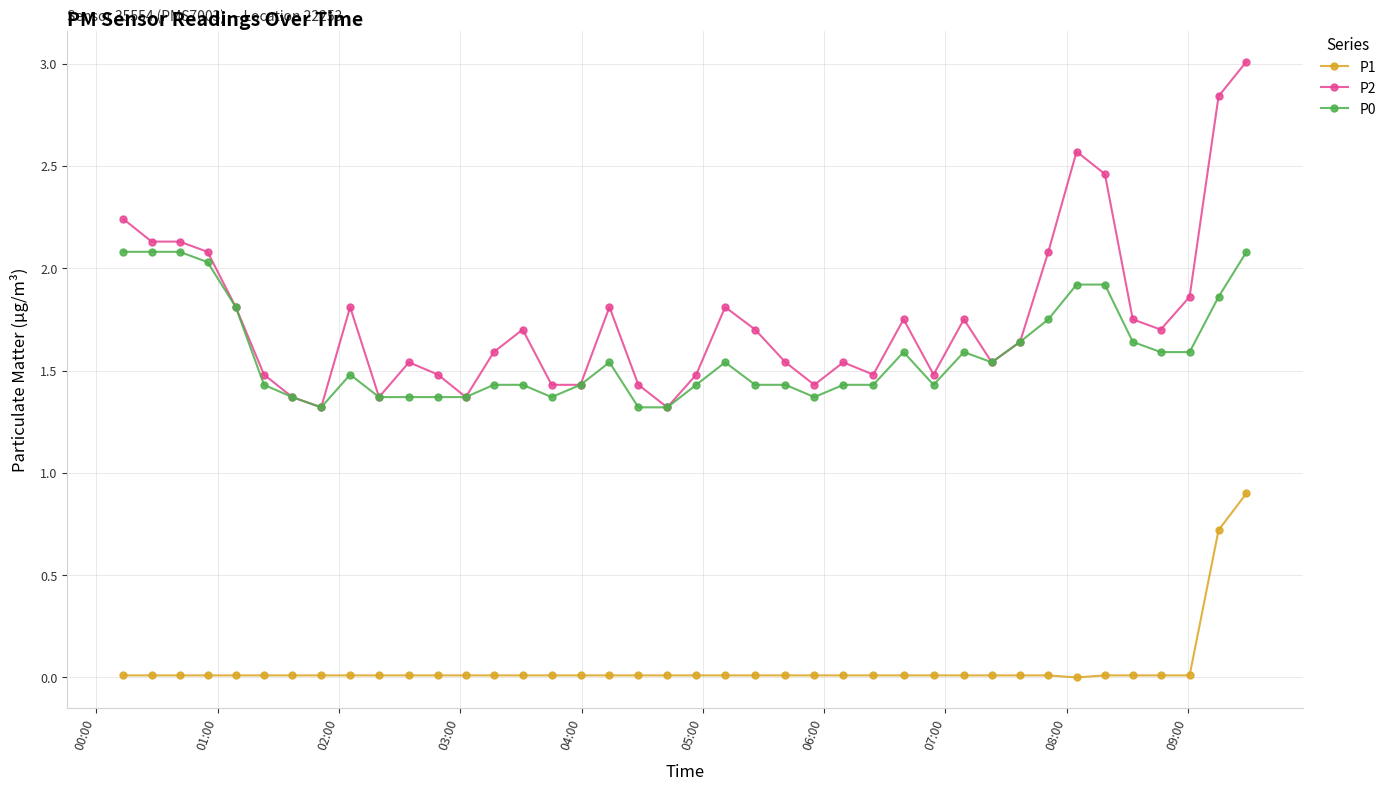

Which series has the largest range (max minus min)?

P2